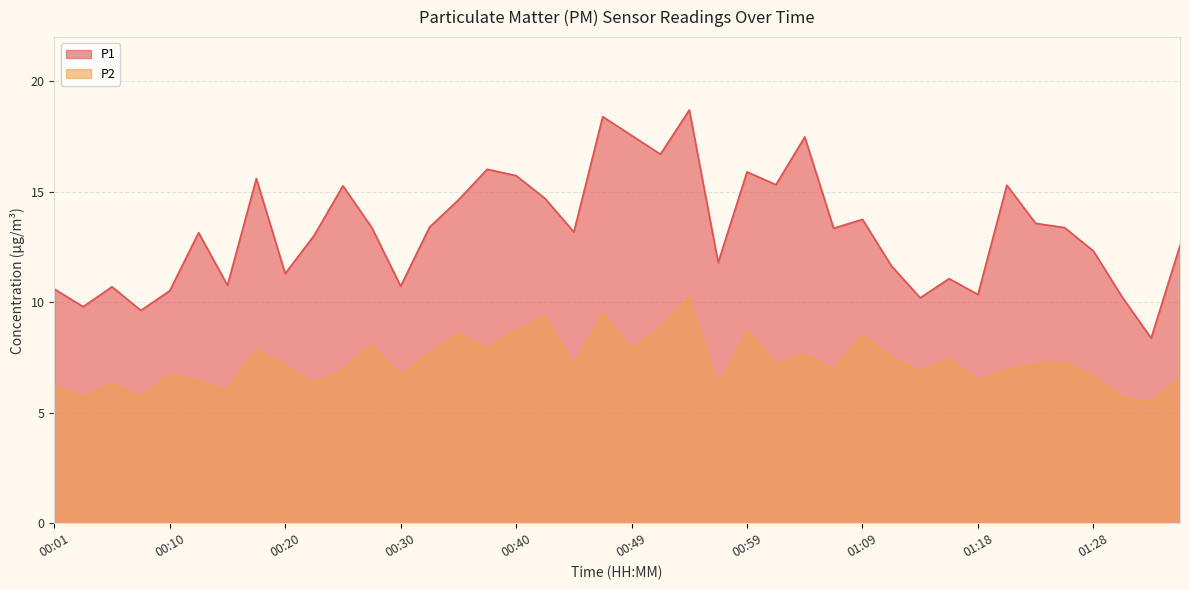

What is the label of the 7th point from the right?

01:21